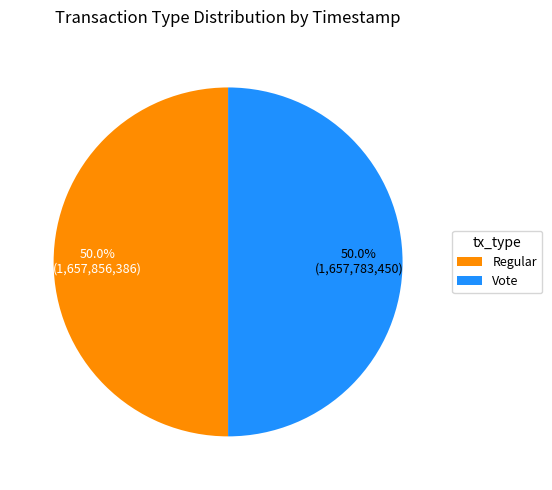

How many segments does this pie chart have?

2